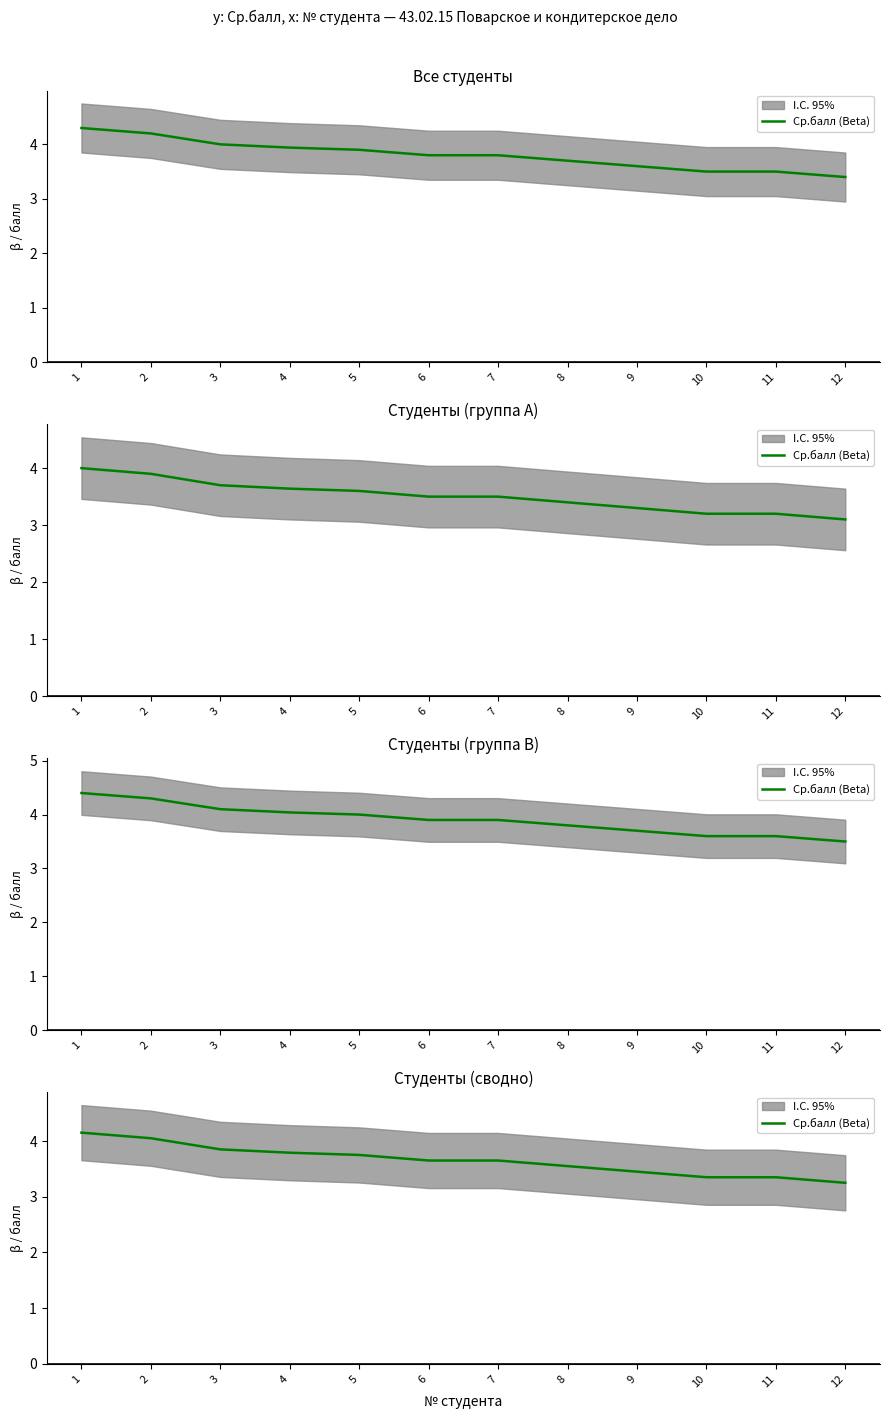

What is the sum of the values at 12 and 1?

7.4